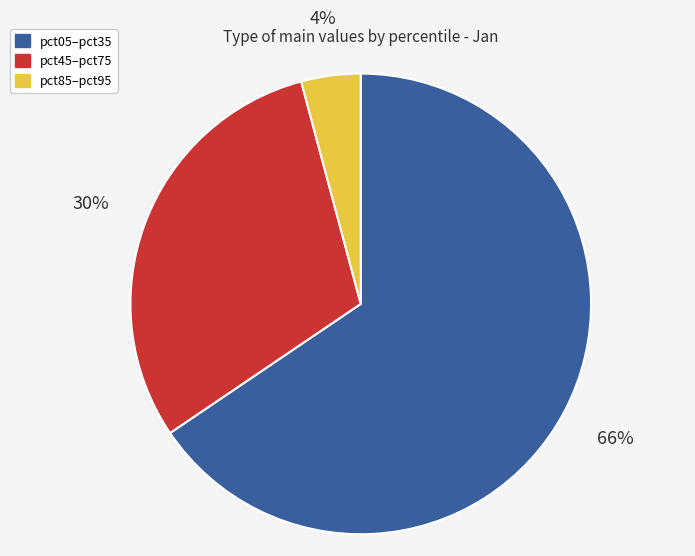

Is there a majority slice in this chart?

Yes